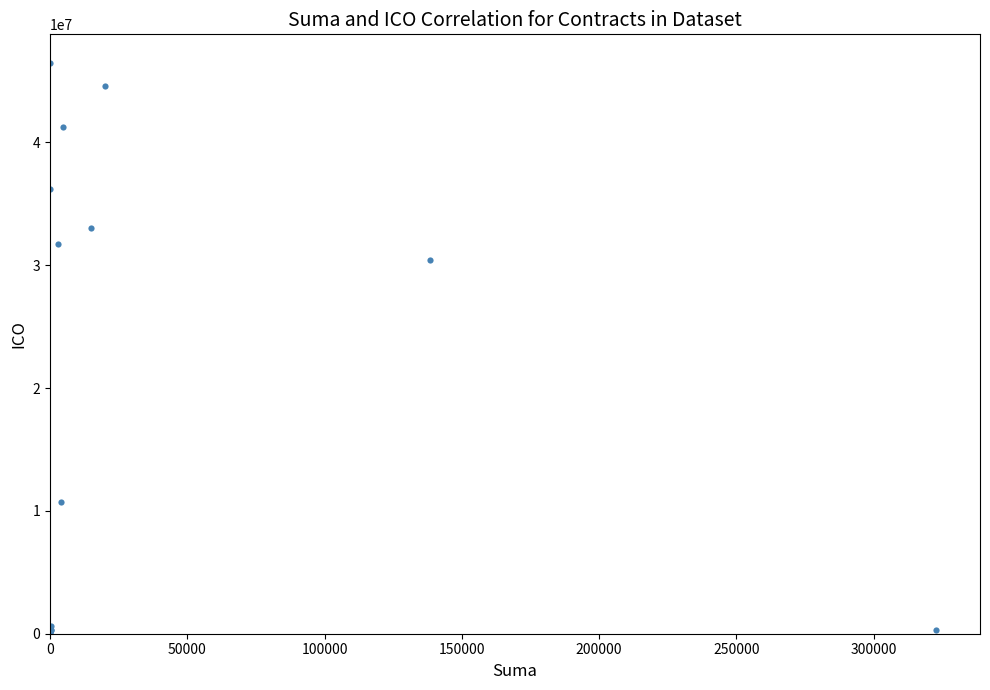

What Y value in the scatter plot is closest to 23314019?

30416094